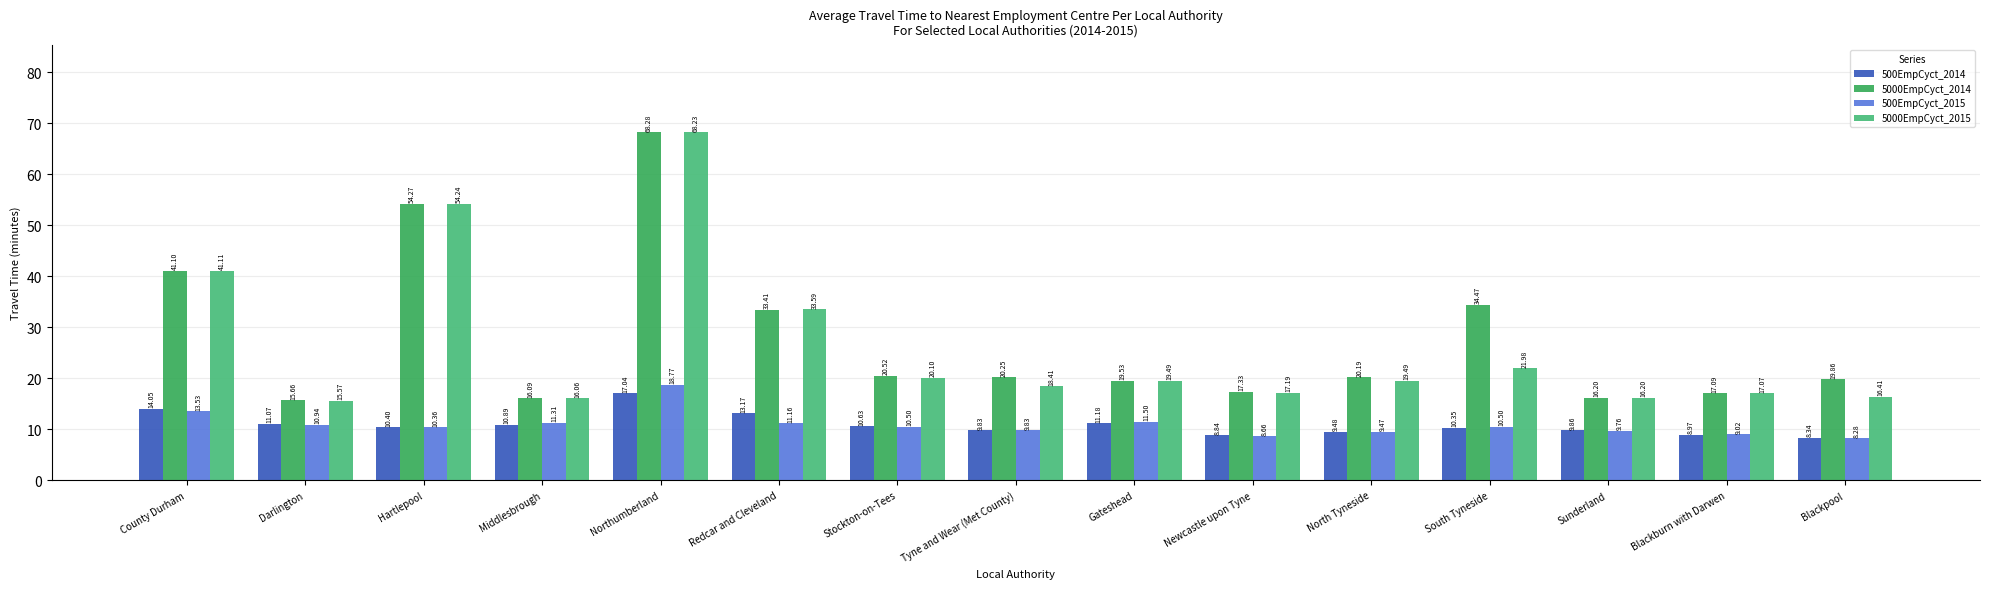

Read the 5000EmpCyct_2015 value at County Durham.

41.1